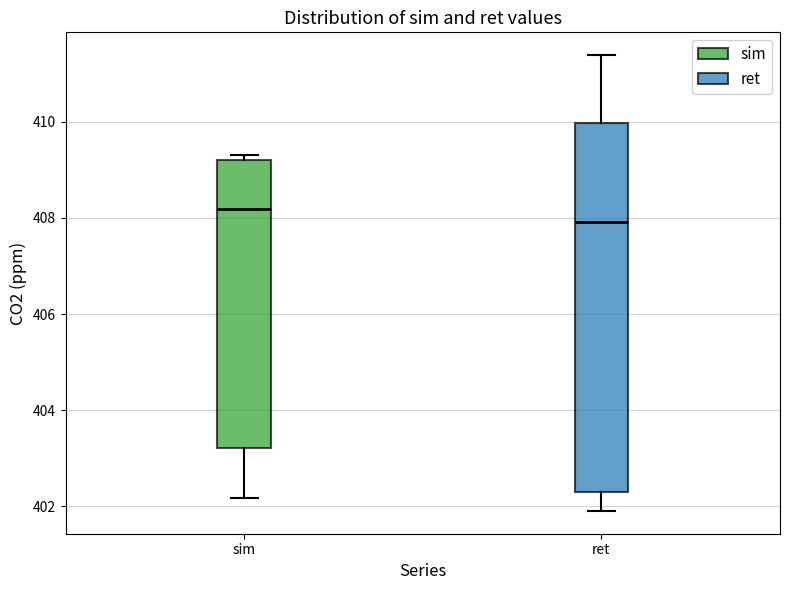

Reading left to right, transcribe this box plot: for each box, give where its median line is, the range the box spans, and where its two whiskers end, as read against the y-axis. The values are not printed on the chart, so give them approximately, as read against the axis.

sim: median 408.2, box 403.2 to 409.2, whiskers 402.2 to 409.4
ret: median 408.0, box 402.2 to 410.0, whiskers 402.0 to 411.4